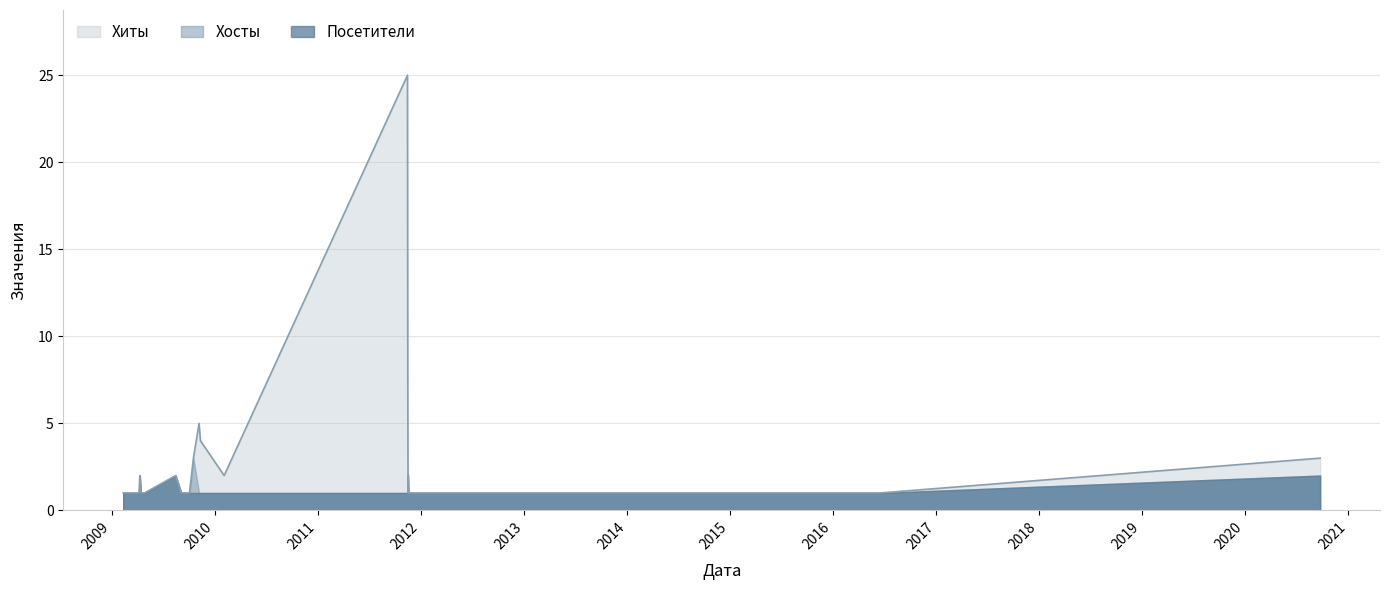

What is the label of the 15th point from the right?

2009-09-25